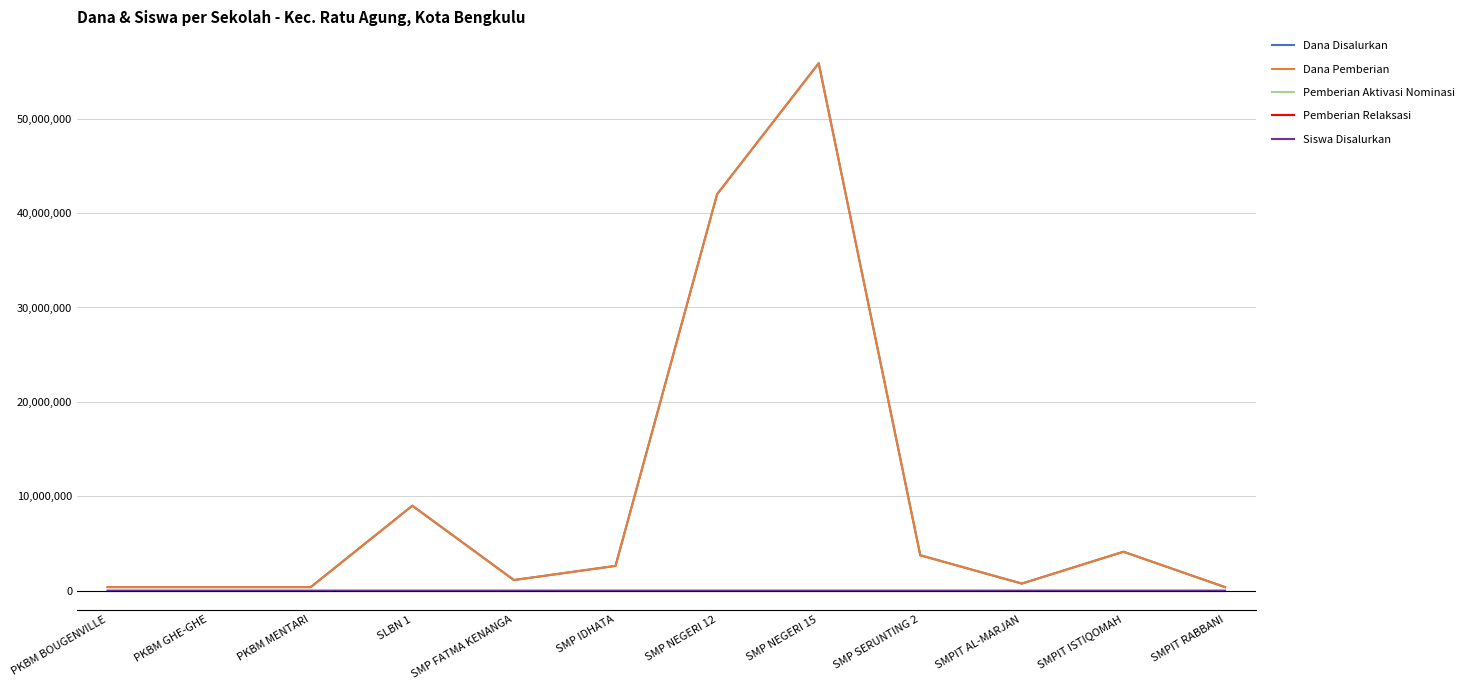

Is this an area chart (filled region under the line)?

No